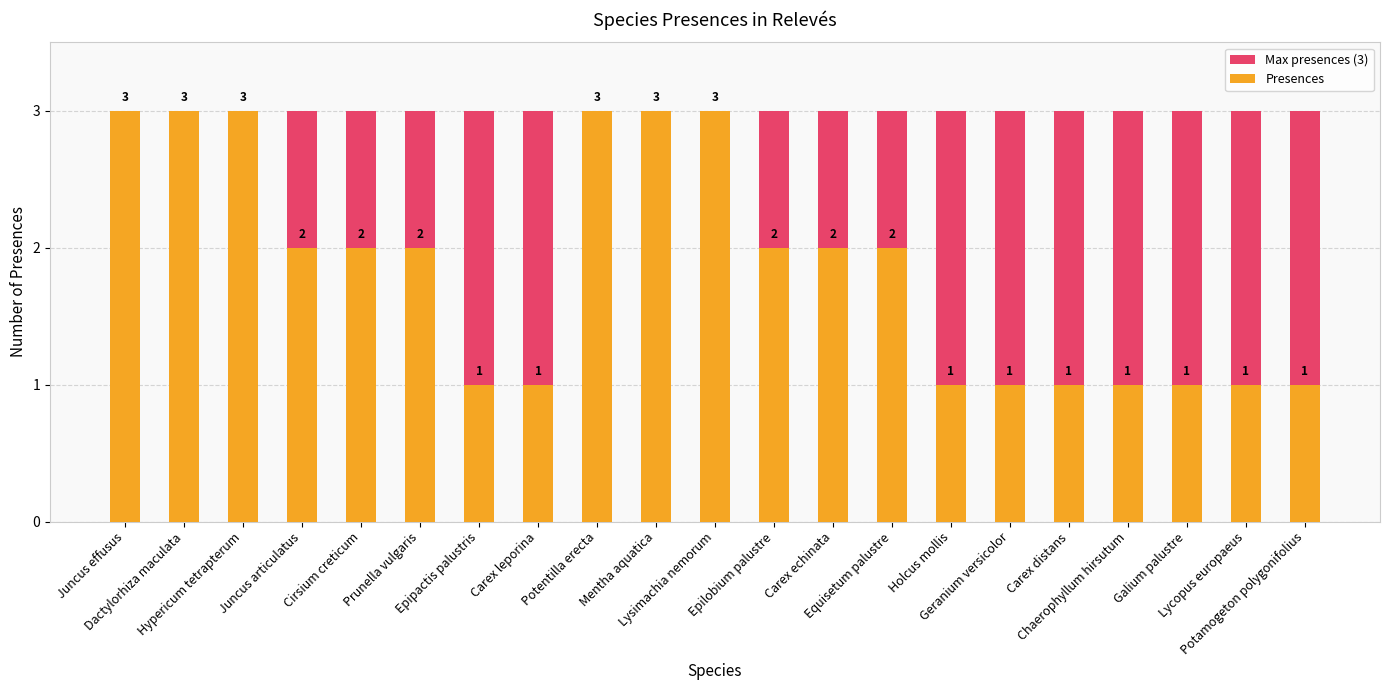

At which category is the sum across all series the highest?

Juncus effusus